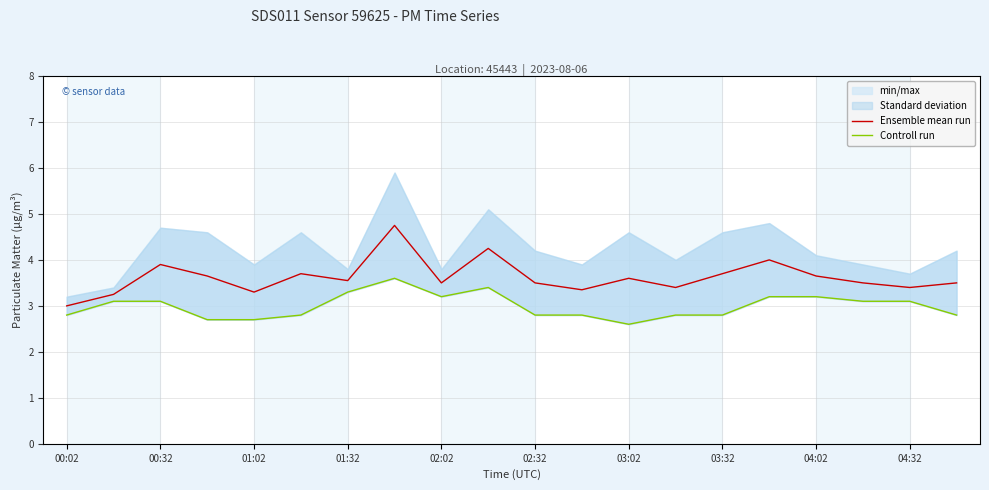

Is the value of Ensemble mean run at 13 greater than the value of Controll run at 17?

Yes